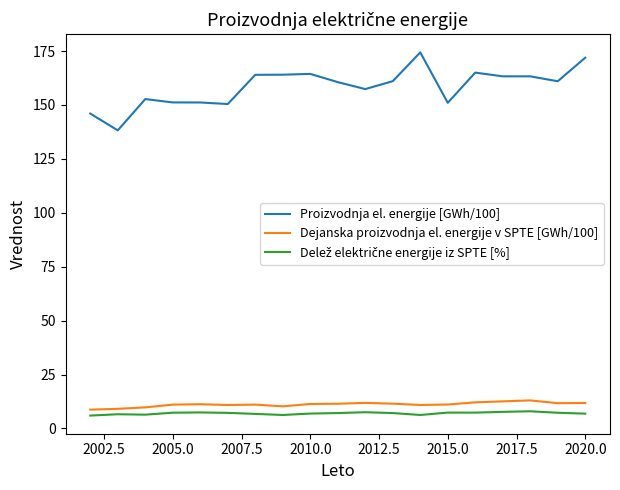

What is the lowest value of the Dejanska proizvodnja el. energije v SPTE [GWh/100] series?

8.7